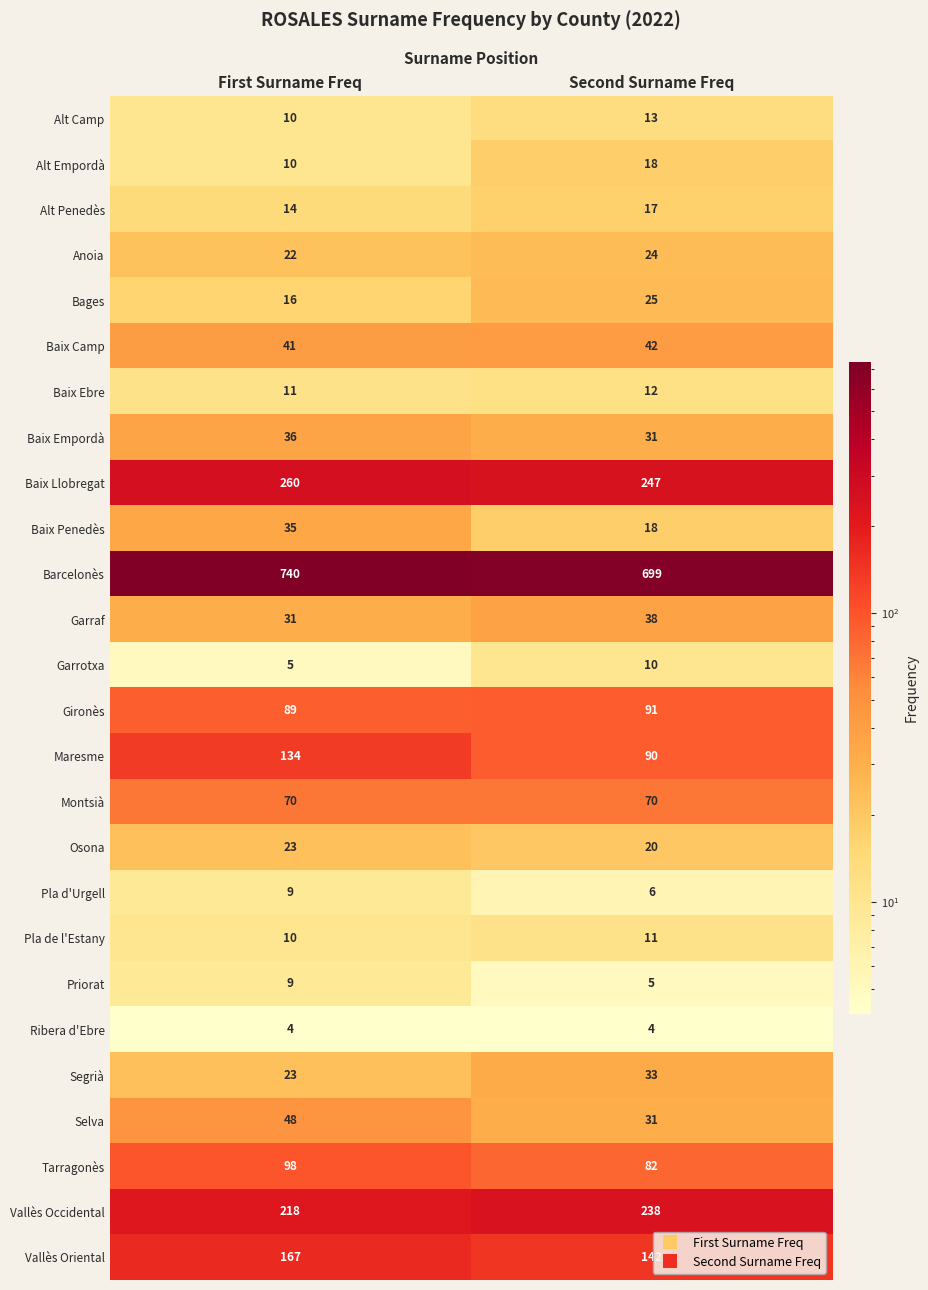

How many categories are shown in the chart?

2